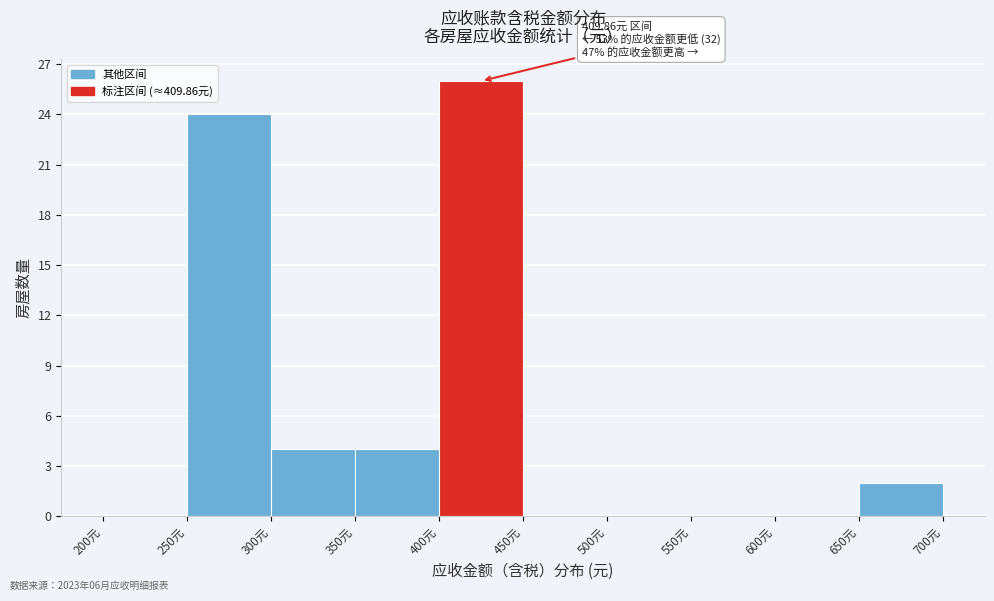

Which range on the x-axis has the tallest bar?

400 to 450